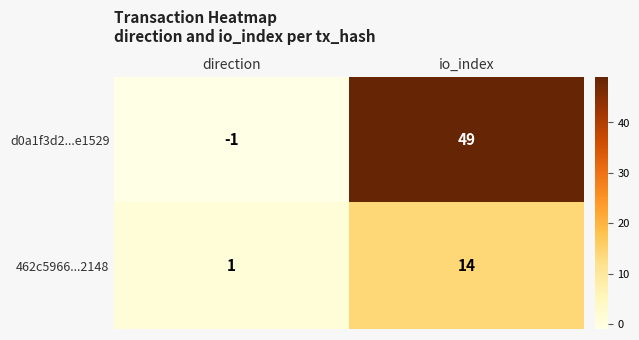

At which category is the sum across all series the highest?

io_index